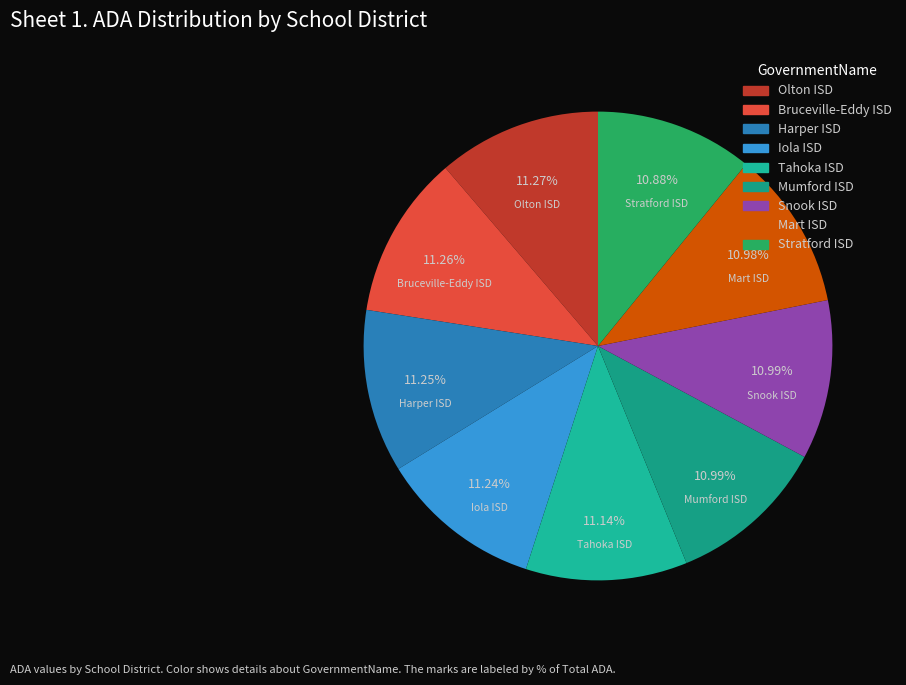

Does Harper ISD represent more than half of the total?

No